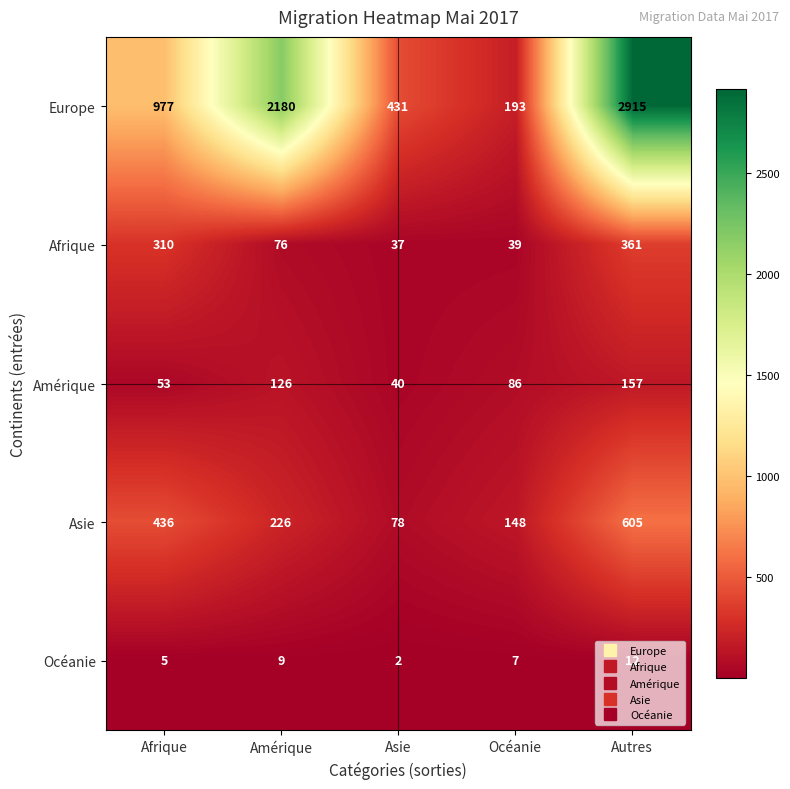

What is the sum of the Océanie values at Afrique and Amérique?

14